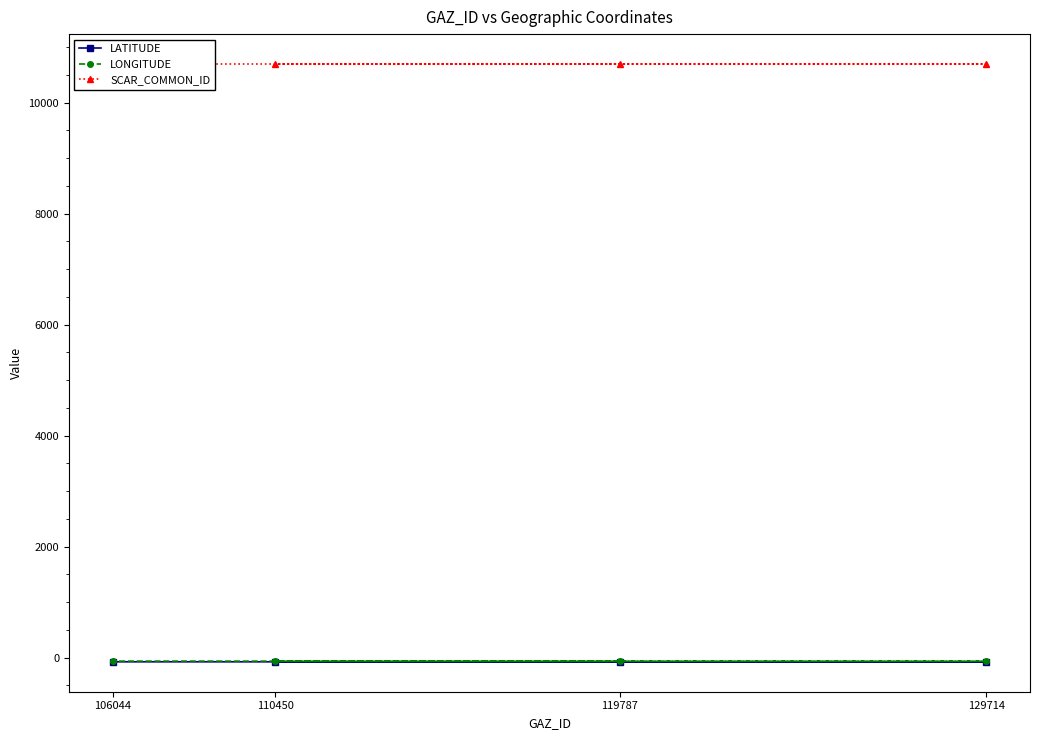

Between 129714 and 106044, which is larger?

106044